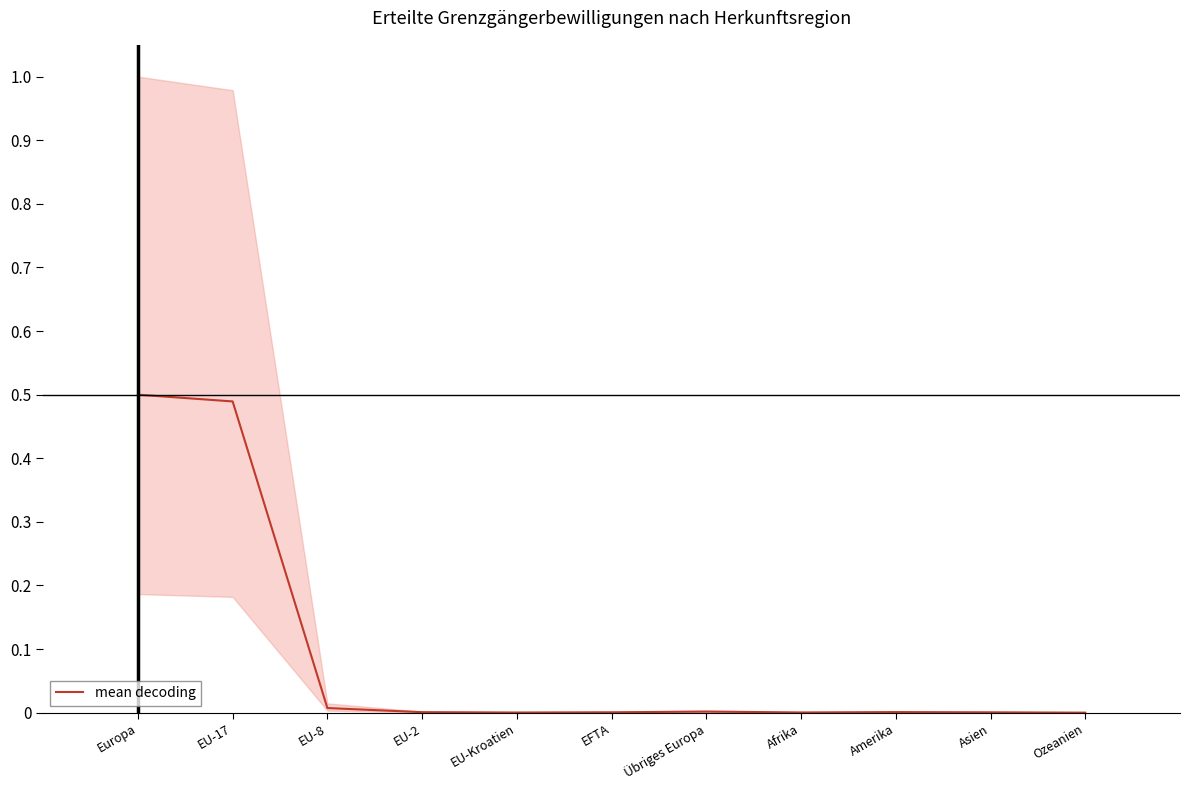

The chart shows a value of 0.5 at EU-17. True or false?

True